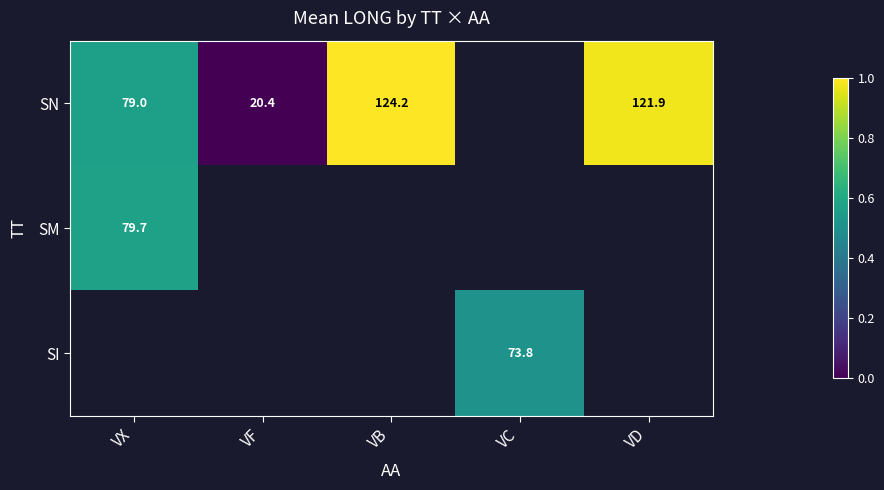

Is the value of SM at VX greater than the value of SN at VD?

No